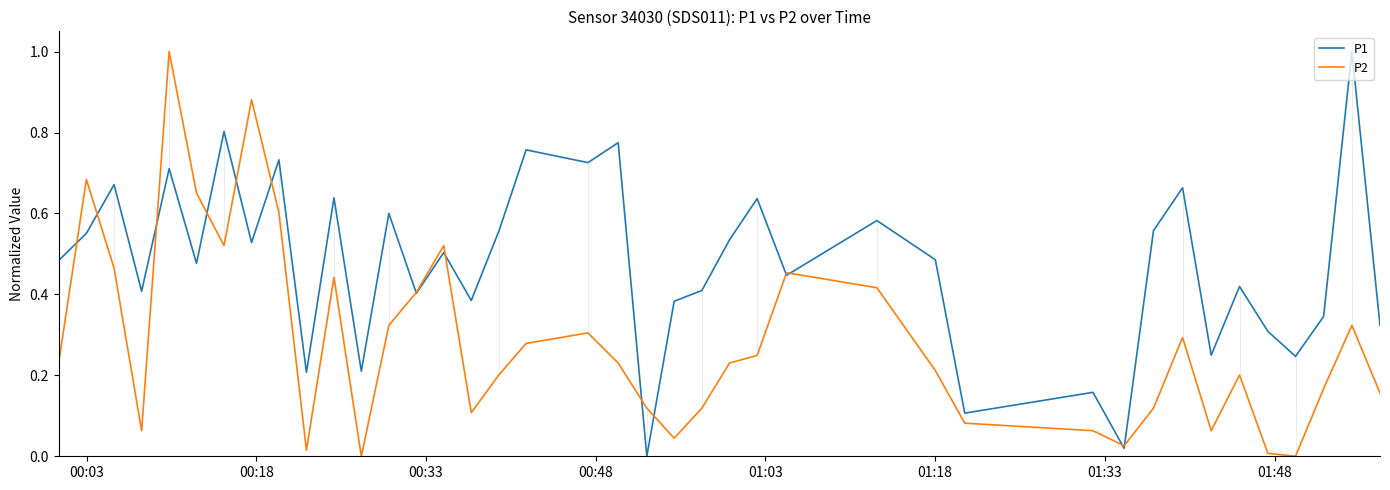

List the series in order of their overall mean, lowest first.

P2, P1